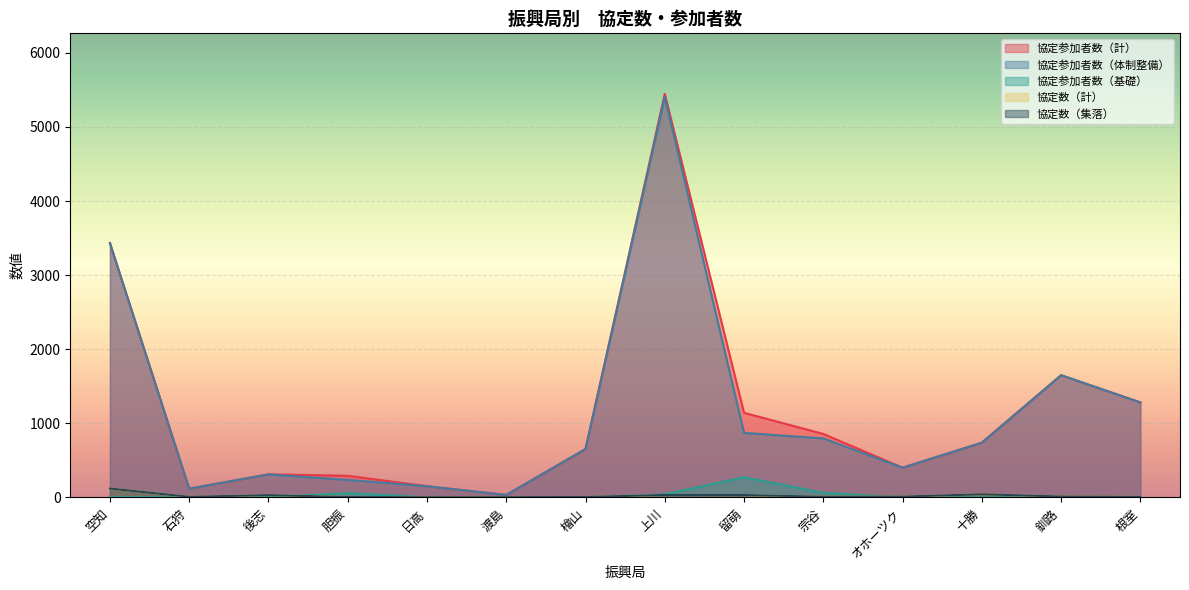

Is it true that 協定参加者数（計） equals 291 at 胆振?

True